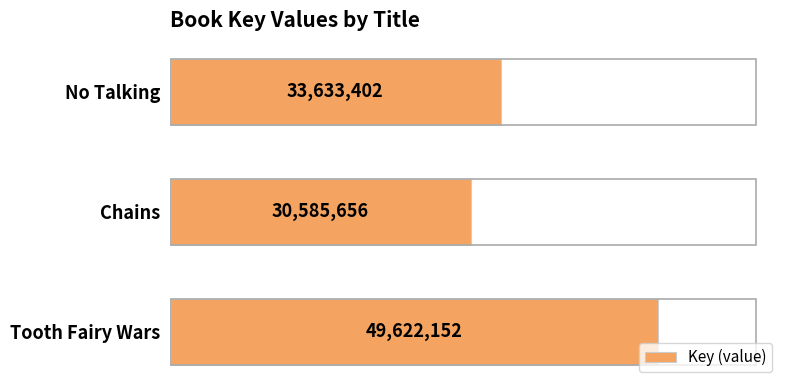

What is the change in value from Chains to No Talking?

+3047746